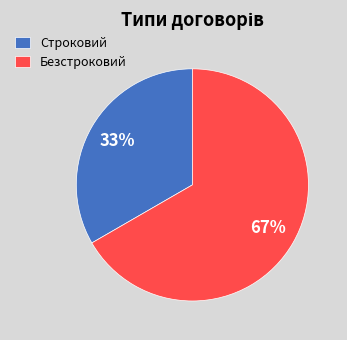

To the nearest percent, what portion does Строковий represent?

33%